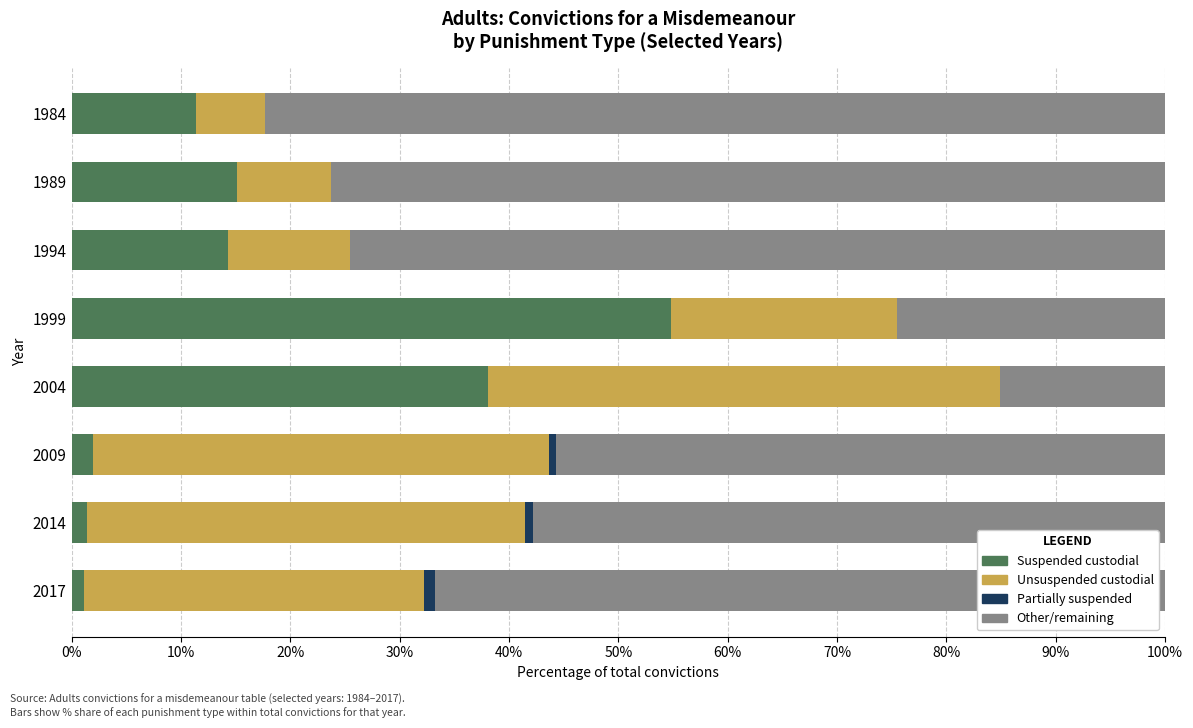

What is the total value across all series at 1984?

100.0